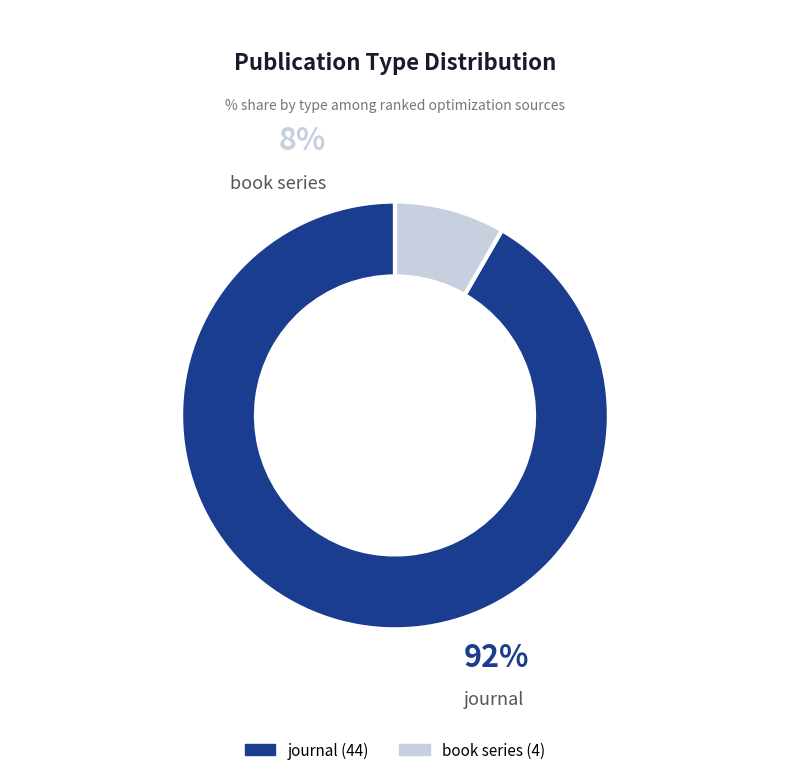

What percentage is NOT represented by book series?

91.7%